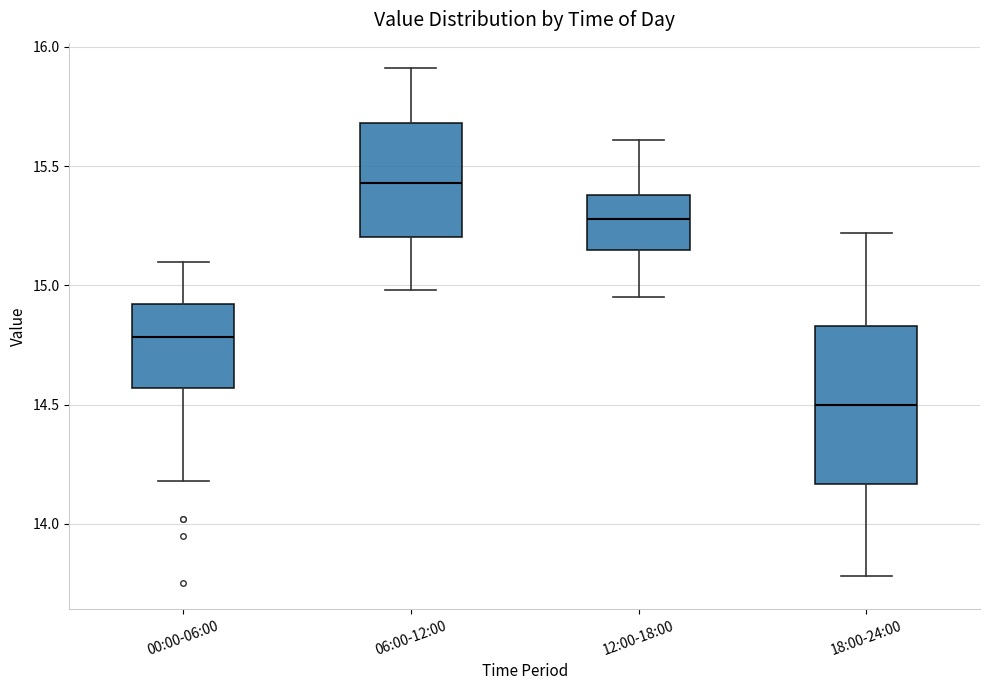

Reading left to right, read every box against the y-axis: the position of its median line, the range the box covers, and the ends of its whiskers. The values are not printed on the chart, so give them approximately, as read against the axis.

00:00-06:00: median 14.80, box 14.55 to 14.90, whiskers 14.20 to 15.10
06:00-12:00: median 15.45, box 15.20 to 15.70, whiskers 15.00 to 15.90
12:00-18:00: median 15.30, box 15.15 to 15.40, whiskers 14.95 to 15.60
18:00-24:00: median 14.50, box 14.15 to 14.85, whiskers 13.80 to 15.20